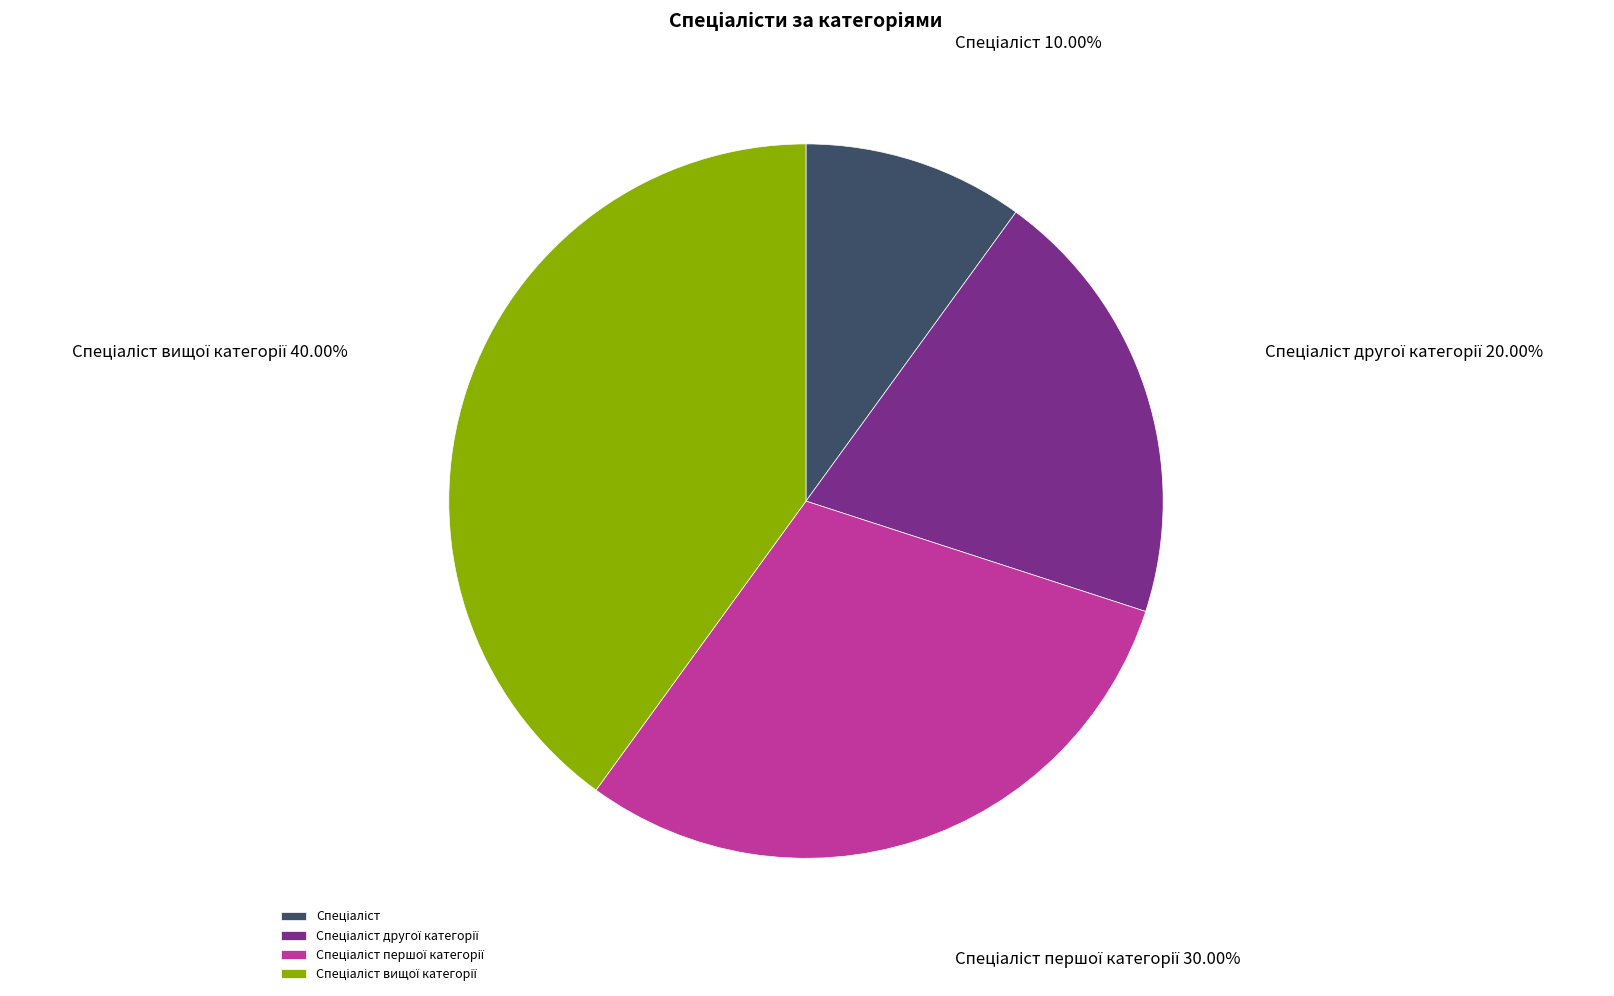

Is there a majority slice in this chart?

No